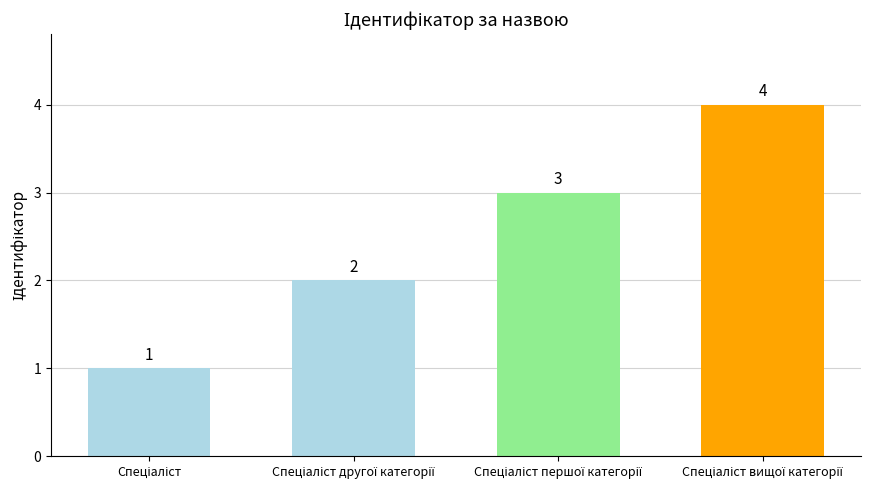

What is the sum of all values?

10